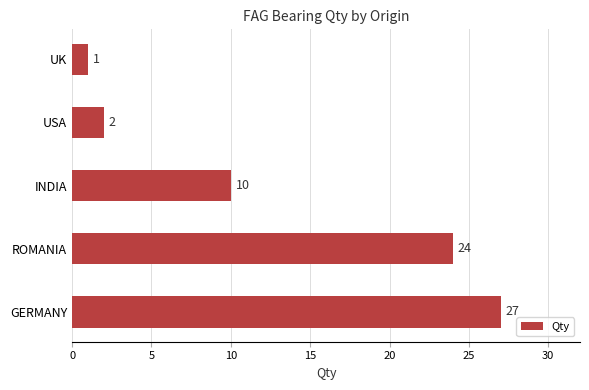

Reading top to bottom, extract all data points from this chart.

1	2	10	24	27